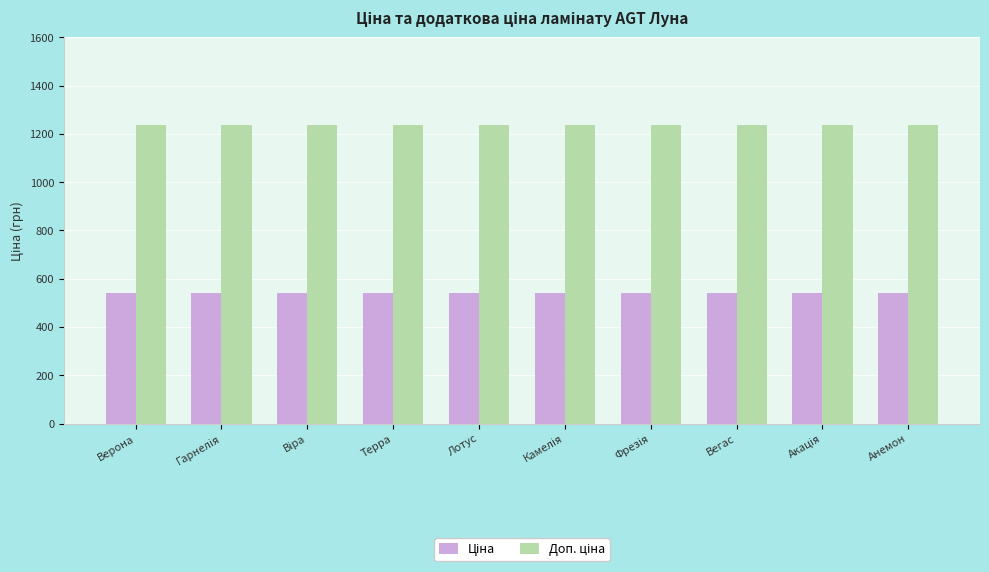

At how many categories does at least one series exceed 1193?

10